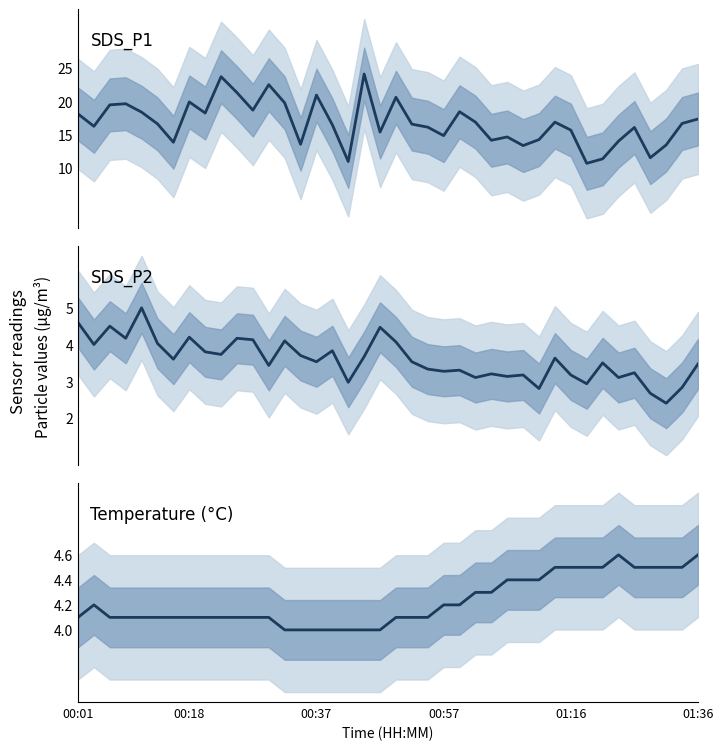

What is the value of the SDS_P1 point at the 33rd from the left?

10.6